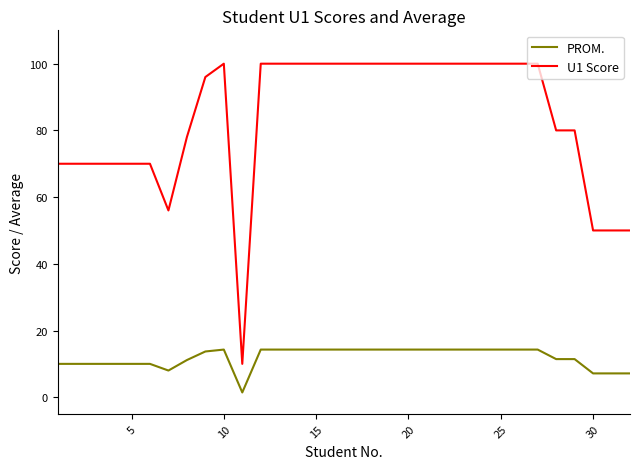

True or false: PROM. and U1 Score cross at least once.

False